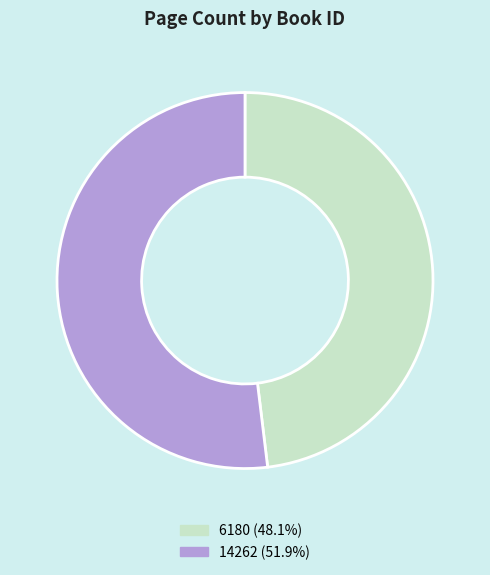

Which has a higher value, 6180 or 14262?

14262